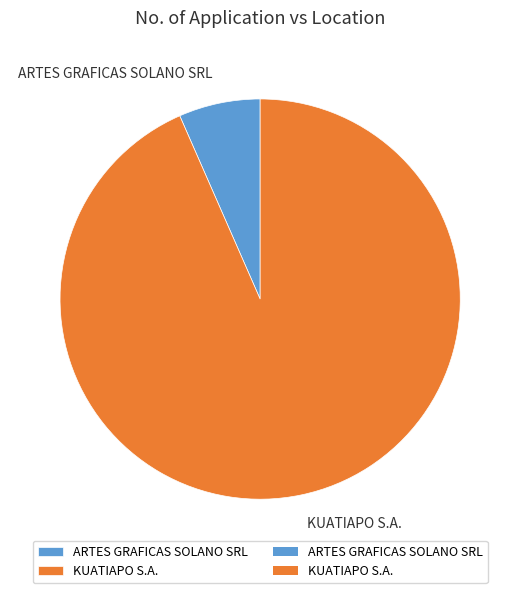

Combined, do ARTES GRAFICAS SOLANO SRL and KUATIAPO S.A. account for over 50%?

Yes